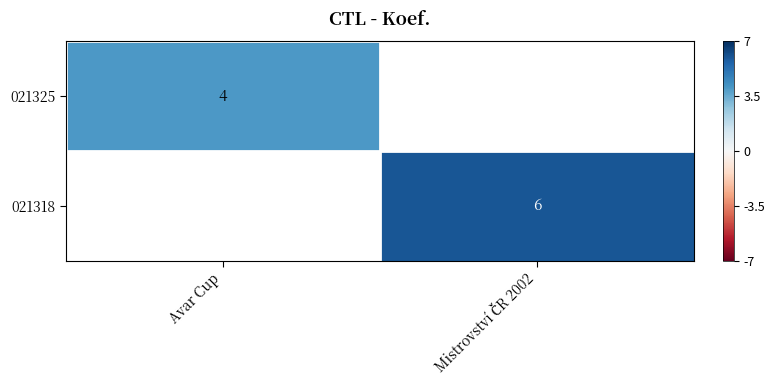

Which category has the lowest value across all series?

Avar Cup